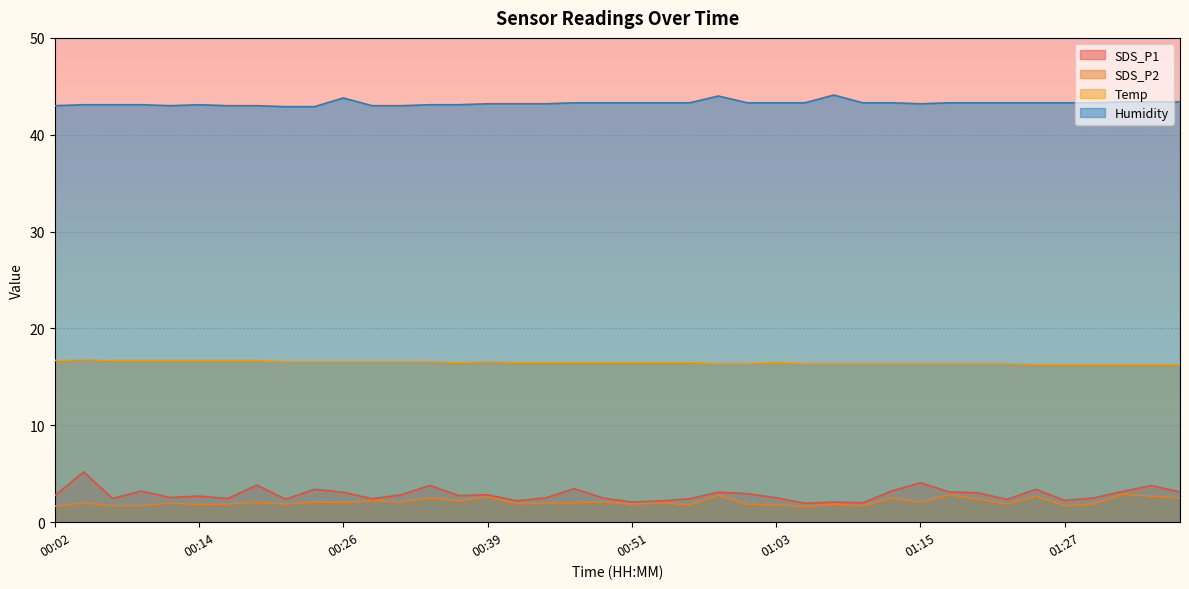

What is the spread (max minus min) of values at 00:07?

41.4